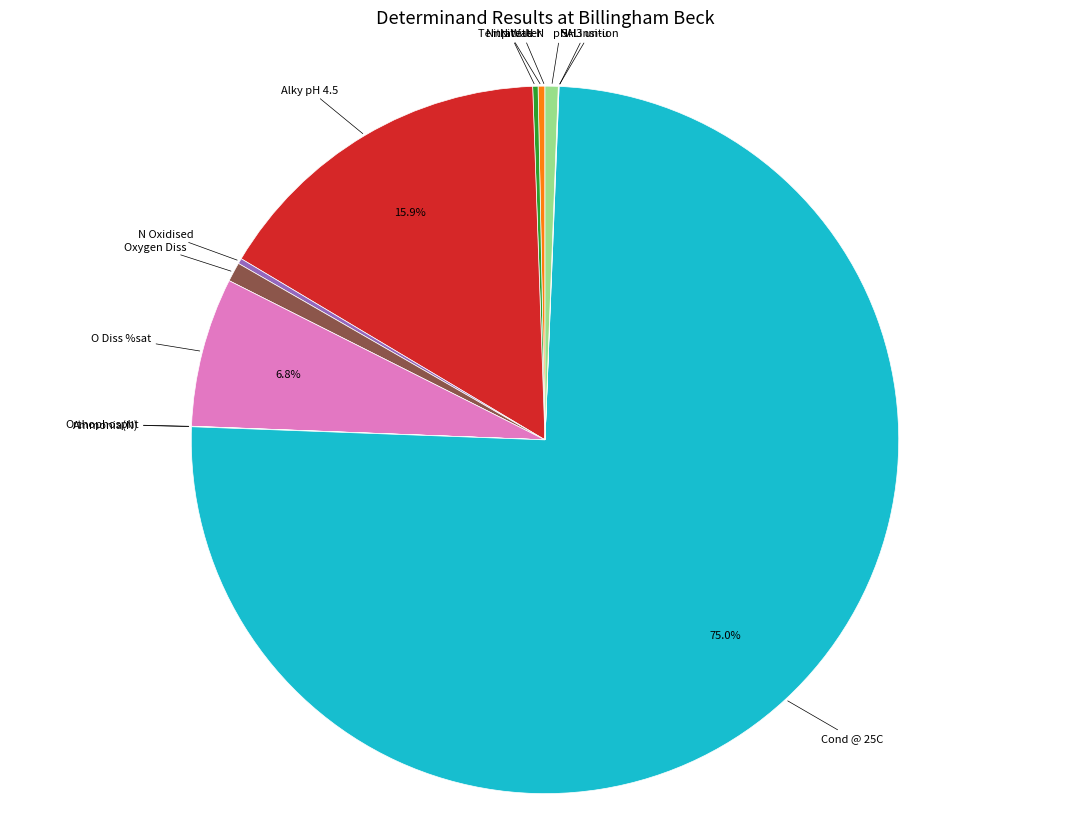

What is the largest slice in the pie chart?

Cond @ 25C